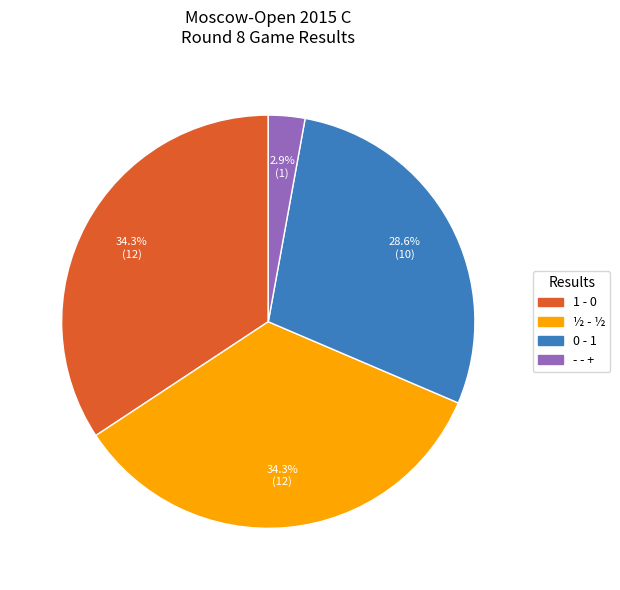

Is there any slice that represents more than half of the pie?

No